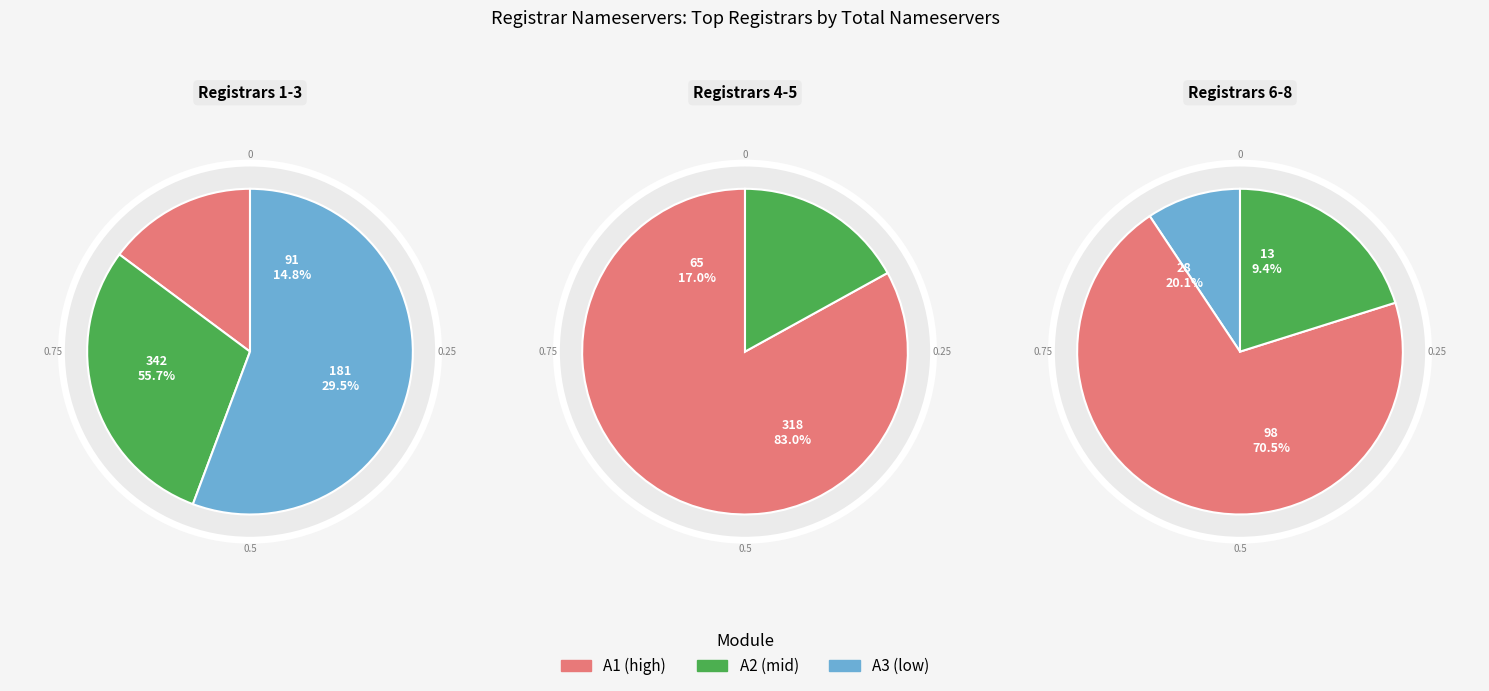

True or false: eNom, LLC accounts for 37% of the total.

False